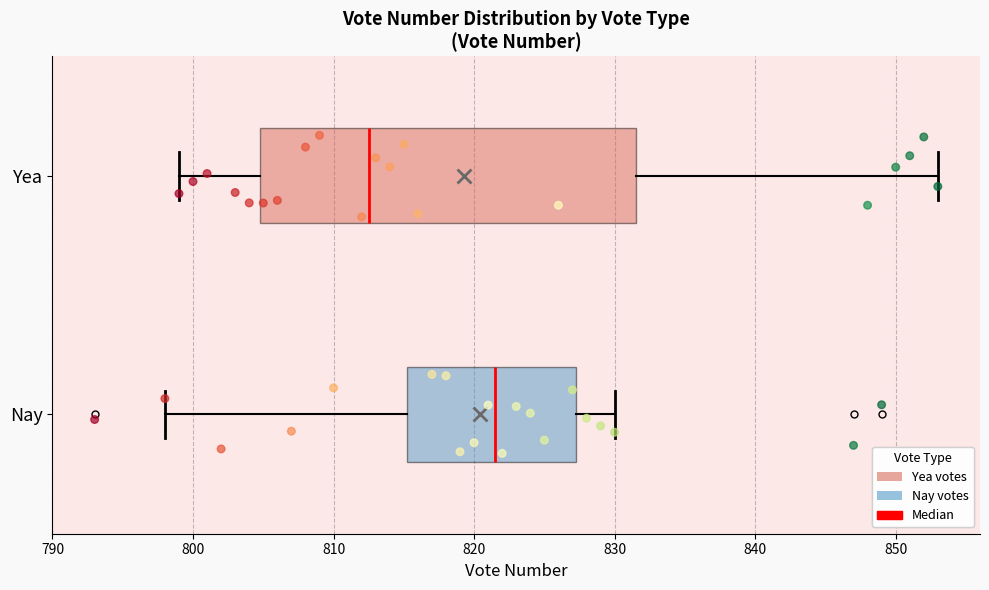

Comparing the boxes themselves (not the whiskers), which one is the widest?

Yea